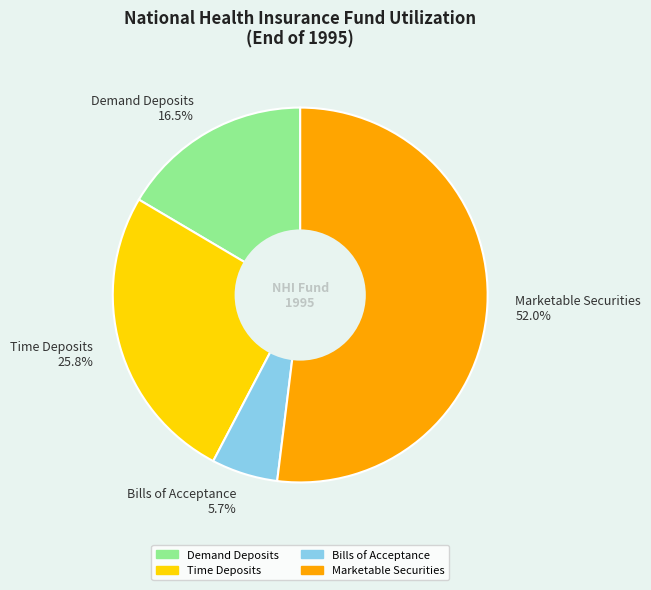

True or false: Bills of Acceptance accounts for 6% of the total.

True